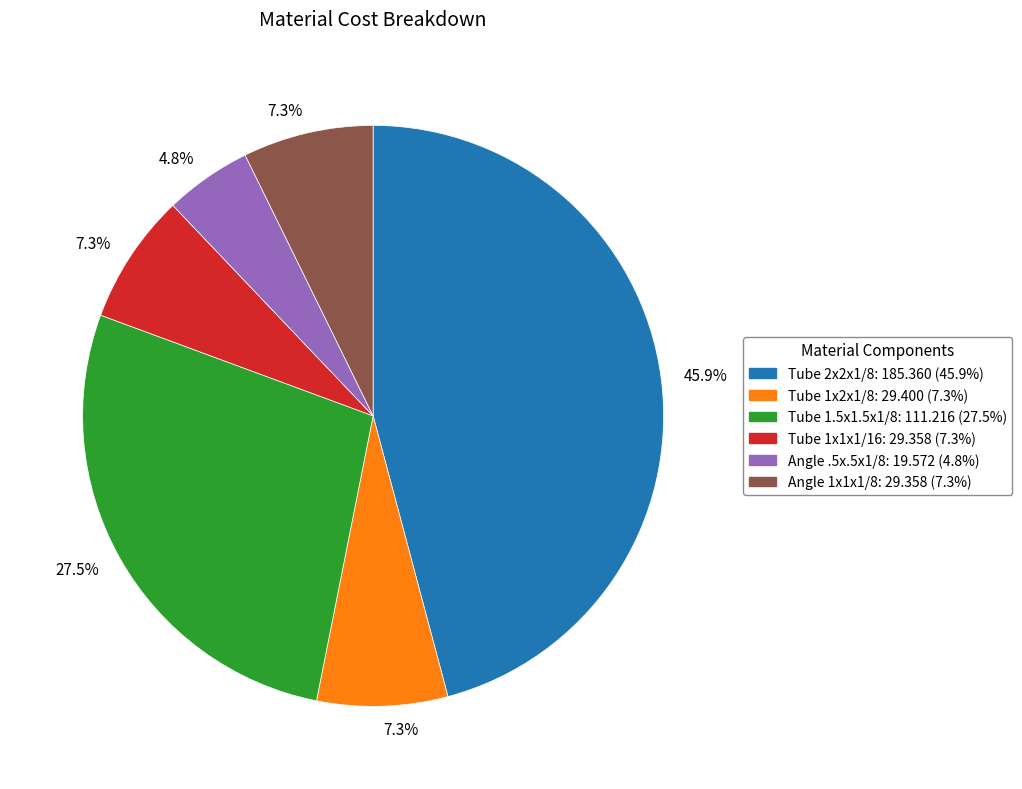

Count the number of slices in the pie.

6